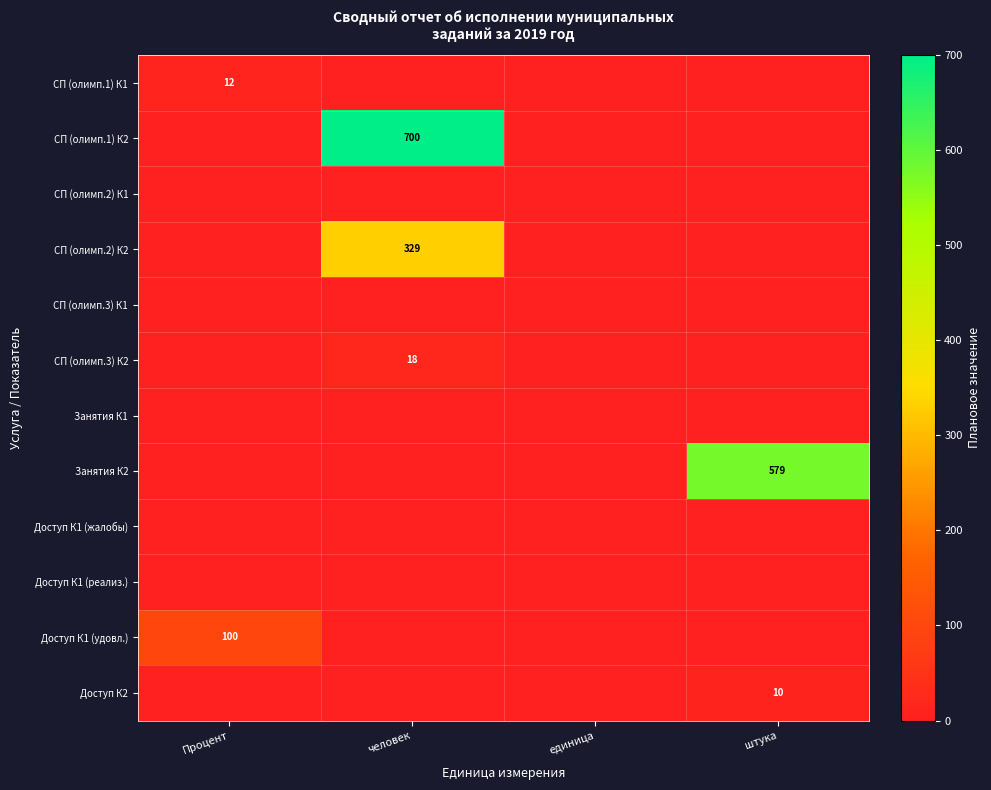

At which category is the sum across all series the highest?

человек